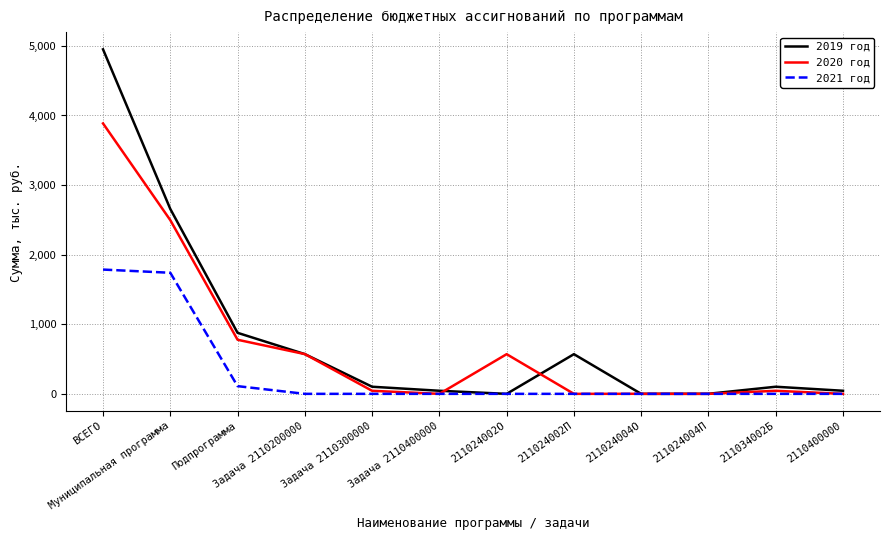

What are all the series names shown in the legend?

2019 год, 2020 год, 2021 год